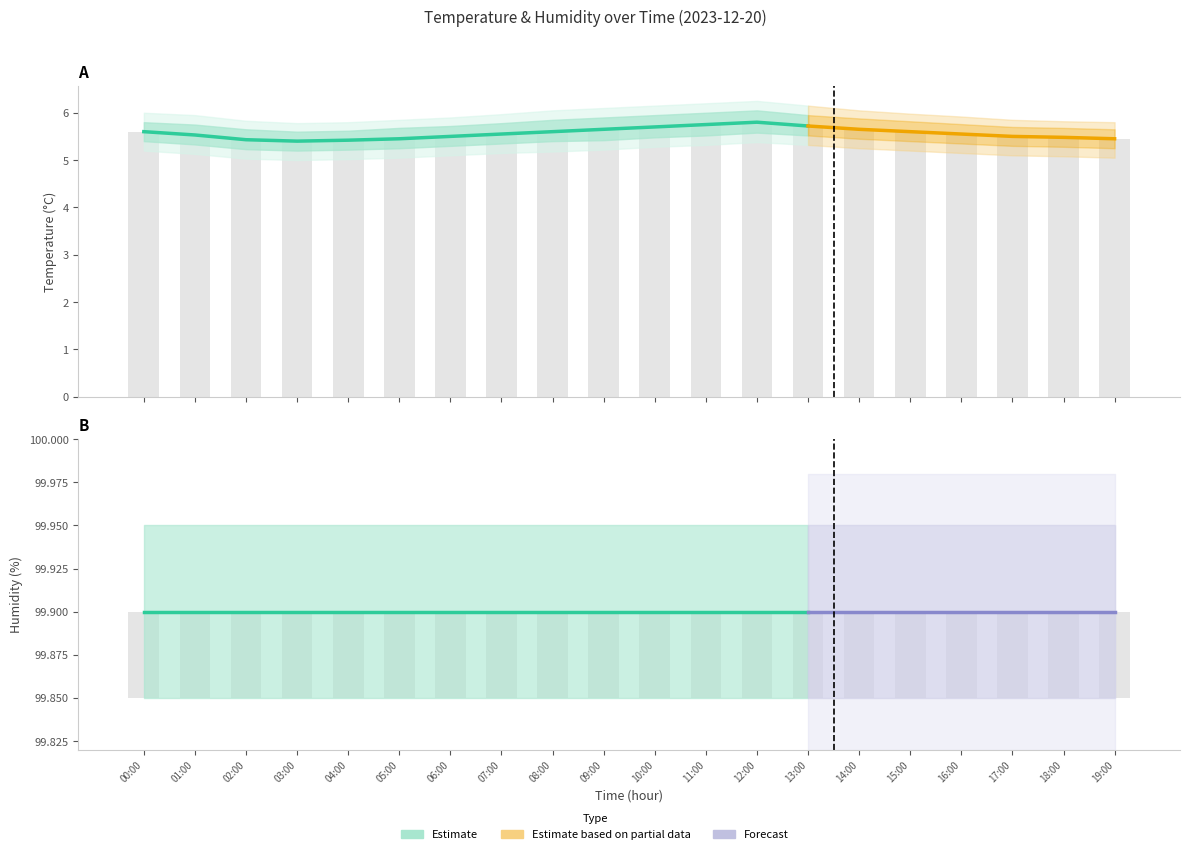

What is the label of the 3rd bar from the right?

17:00